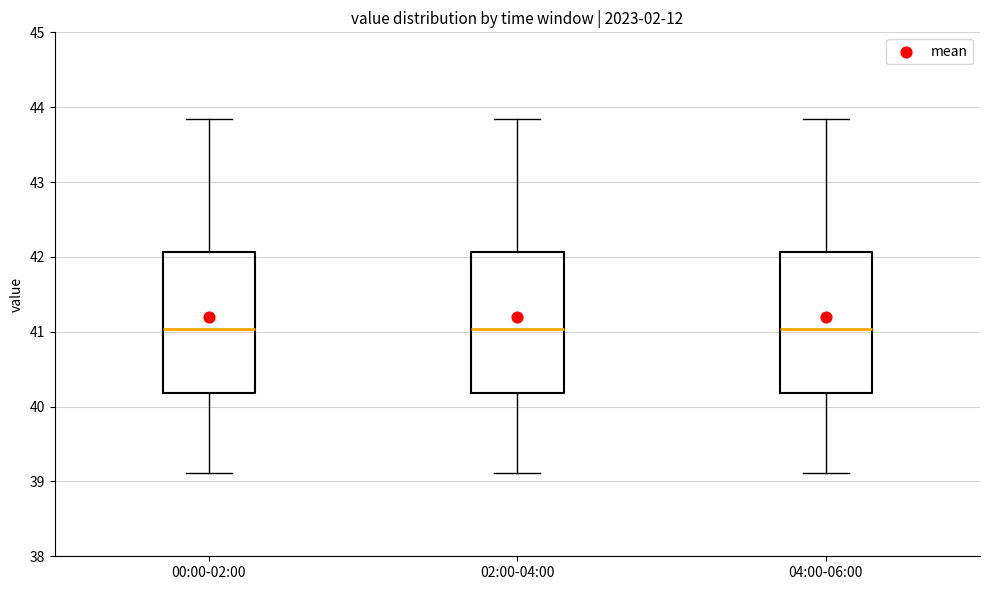

Reading left to right, read every box against the y-axis: the position of its median line, the range the box covers, and the ends of its whiskers. The values are not printed on the chart, so give them approximately, as read against the axis.

00:00-02:00: median 41.0, box 40.2 to 42.1, whiskers 39.1 to 43.8
02:00-04:00: median 41.0, box 40.2 to 42.1, whiskers 39.1 to 43.8
04:00-06:00: median 41.0, box 40.2 to 42.1, whiskers 39.1 to 43.8